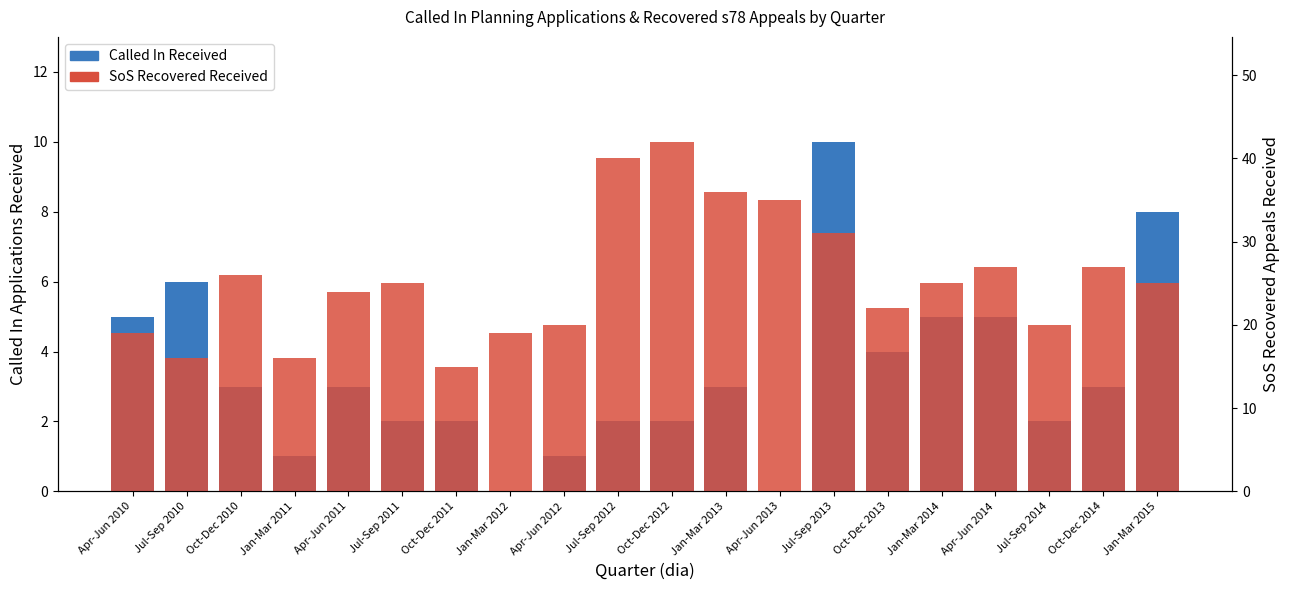

Which category has the lowest value across all series?

Jan-Mar 2012